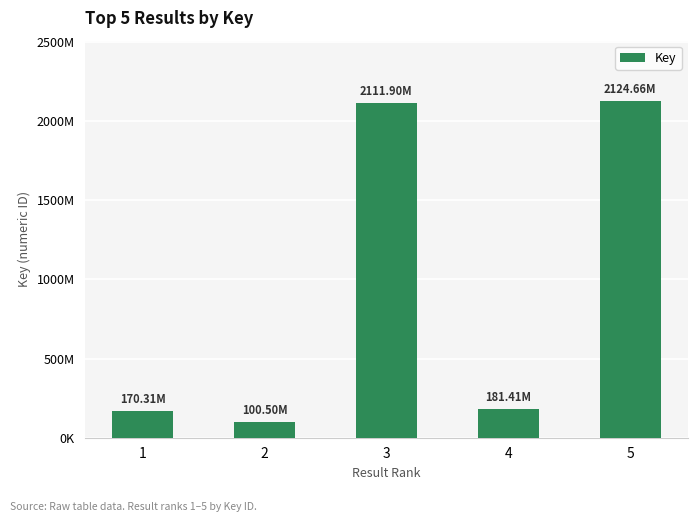

What is the minimum value shown in the chart?

100496178